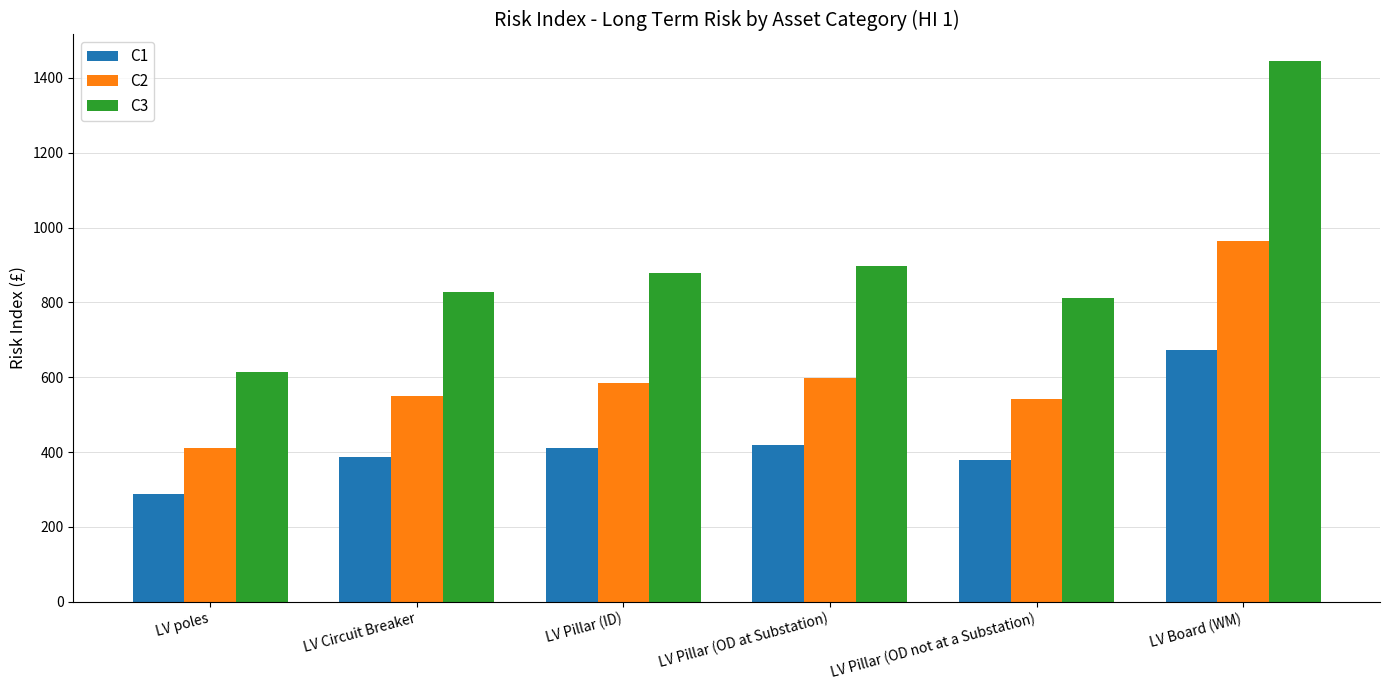

Reading left to right, extract all data points from this chart.

C1: LV poles=287	LV Circuit Breaker=386	LV Pillar (ID)=410	LV Pillar (OD at Substation)=419	LV Pillar (OD not at a Substation)=379	LV Board (WM)=674
C2: LV poles=410	LV Circuit Breaker=551	LV Pillar (ID)=585	LV Pillar (OD at Substation)=598	LV Pillar (OD not at a Substation)=541	LV Board (WM)=963
C3: LV poles=615	LV Circuit Breaker=827	LV Pillar (ID)=878	LV Pillar (OD at Substation)=897	LV Pillar (OD not at a Substation)=812	LV Board (WM)=1444